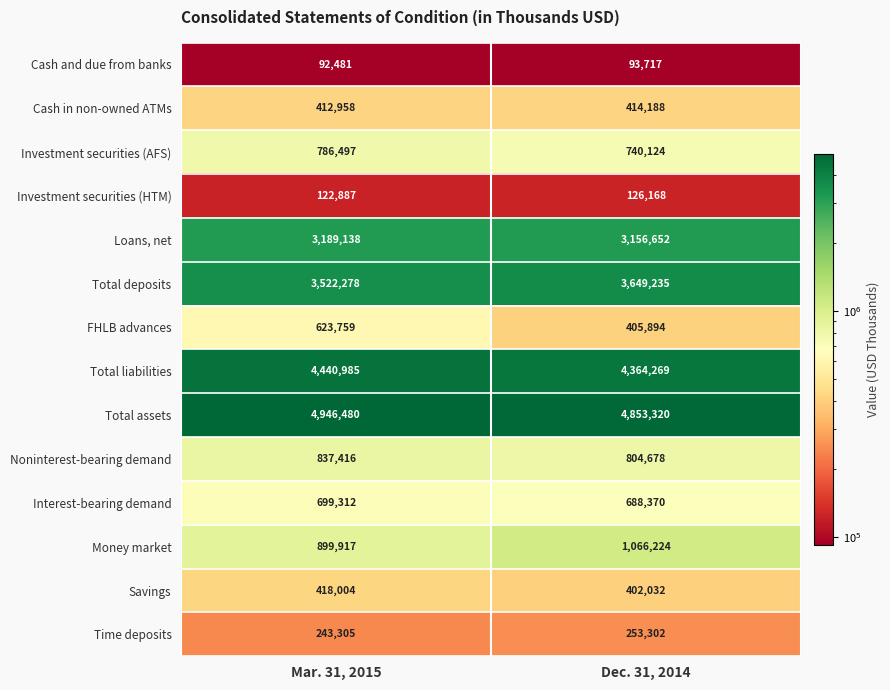

What is the smallest value displayed?

92481